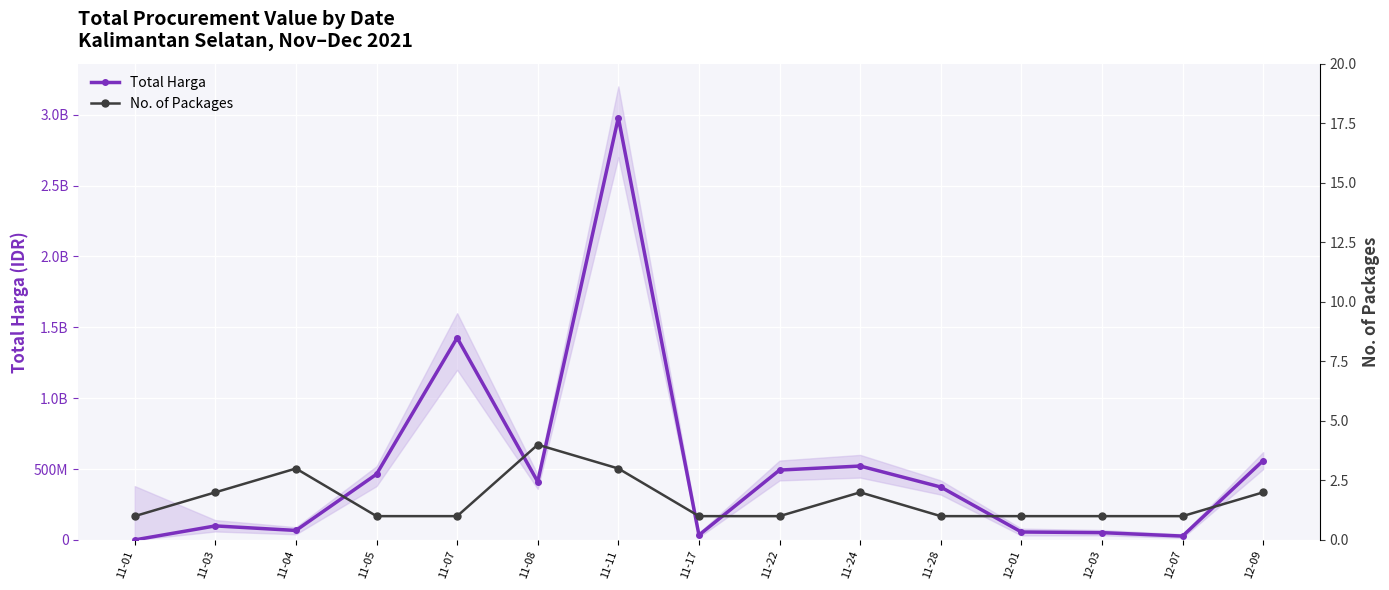

Reading left to right, extract all data points from this chart.

Total Harga: 11-01=345933	11-03=99122505	11-04=67100075	11-05=464002100	11-07=1425867900	11-08=410557800	11-11=2979753240	11-17=34292000	11-22=493000000	11-24=521475900	11-28=373404000	12-01=56152800	12-03=51601000	12-07=27412000	12-09=559971000
No. of Packages: 11-01=1	11-03=2	11-04=3	11-05=1	11-07=1	11-08=4	11-11=3	11-17=1	11-22=1	11-24=2	11-28=1	12-01=1	12-03=1	12-07=1	12-09=2